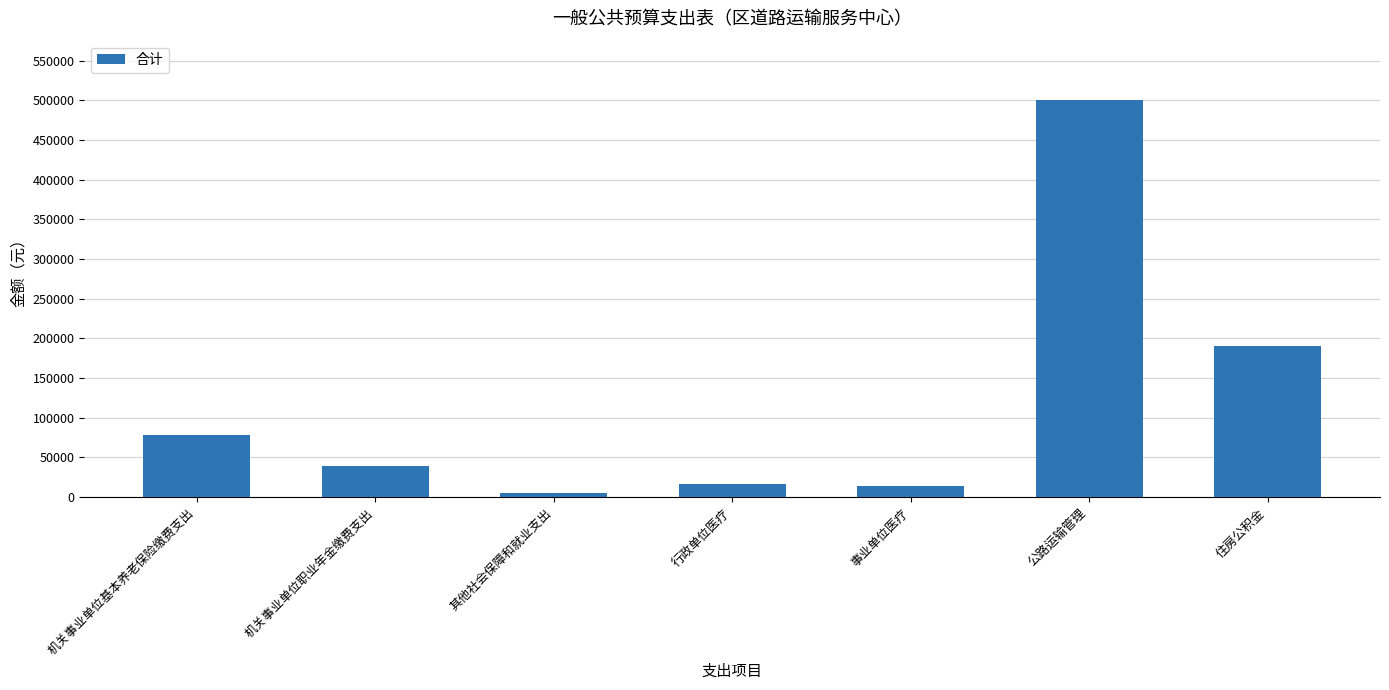

What is the change in value from 机关事业单位职业年金缴费支出 to 公路运输管理?

+461226